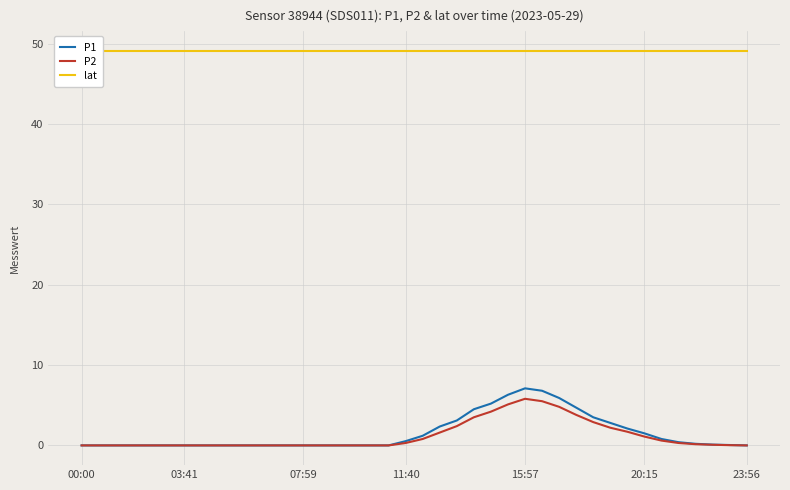

How many interior local peaks does the P1 series have?

1